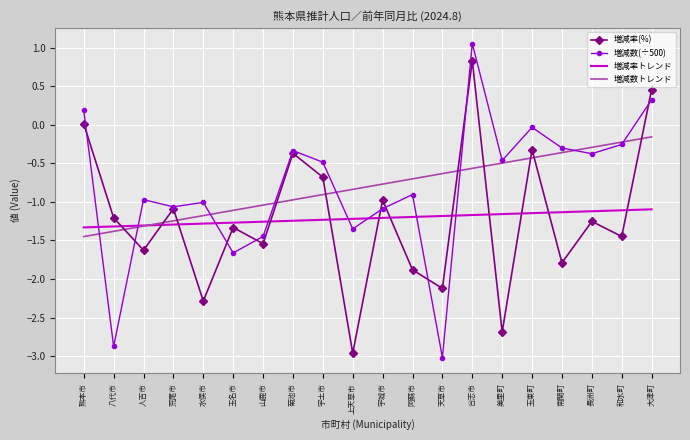

At which label does 増減数トレンド reach its peak?

大津町